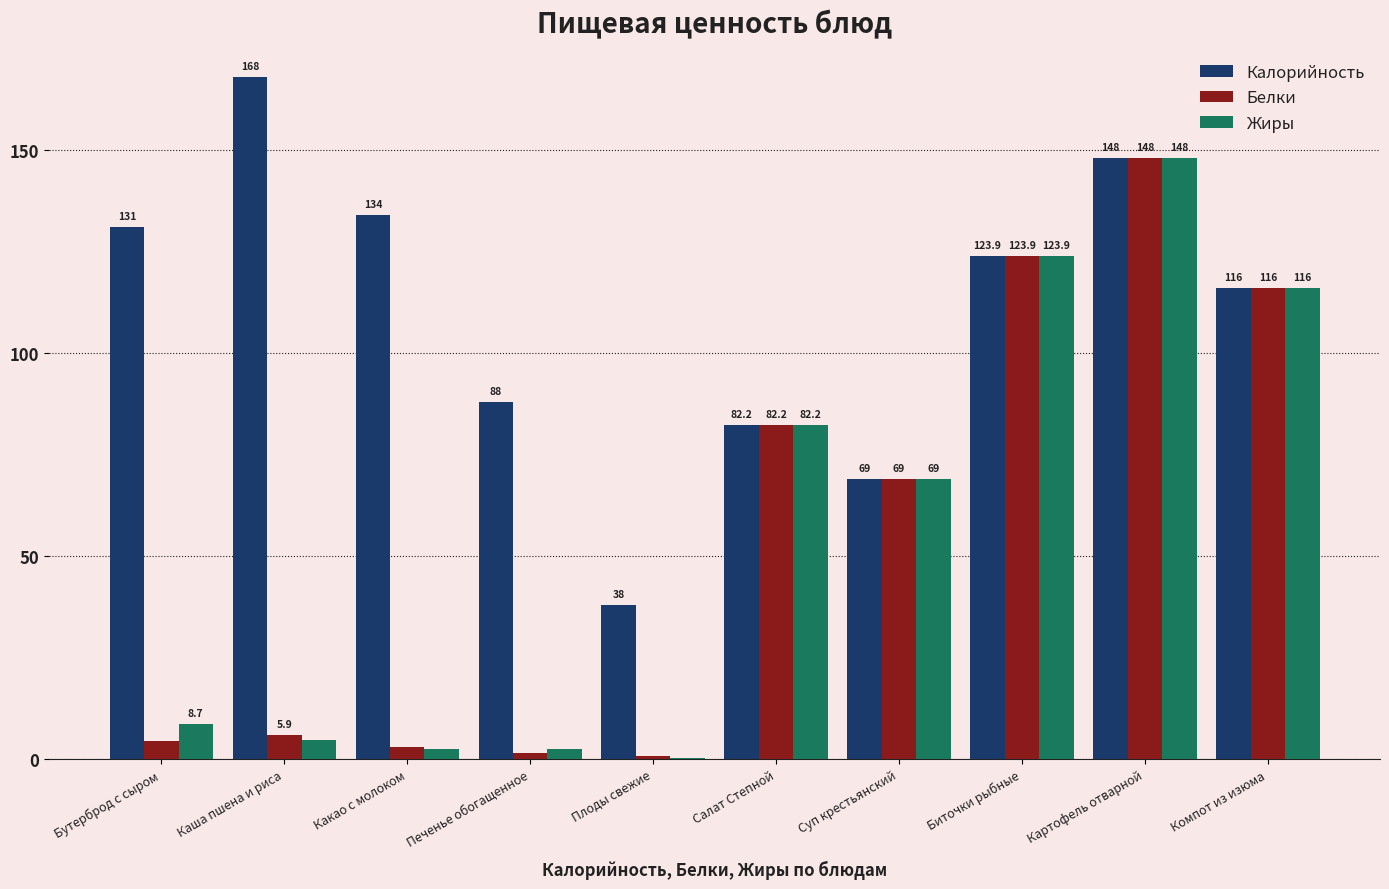

How many distinct data groups are displayed?

3